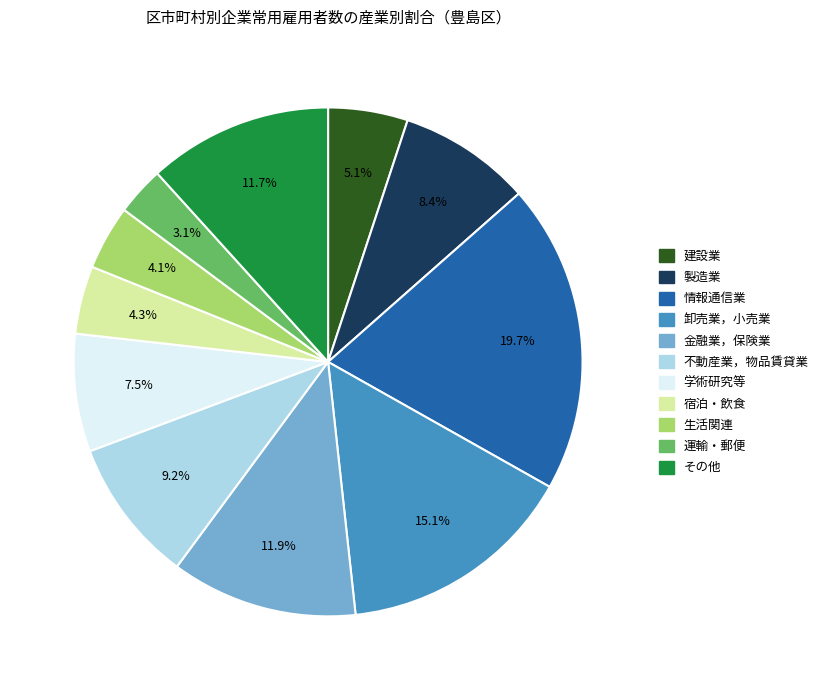

Does any single category account for the majority?

No